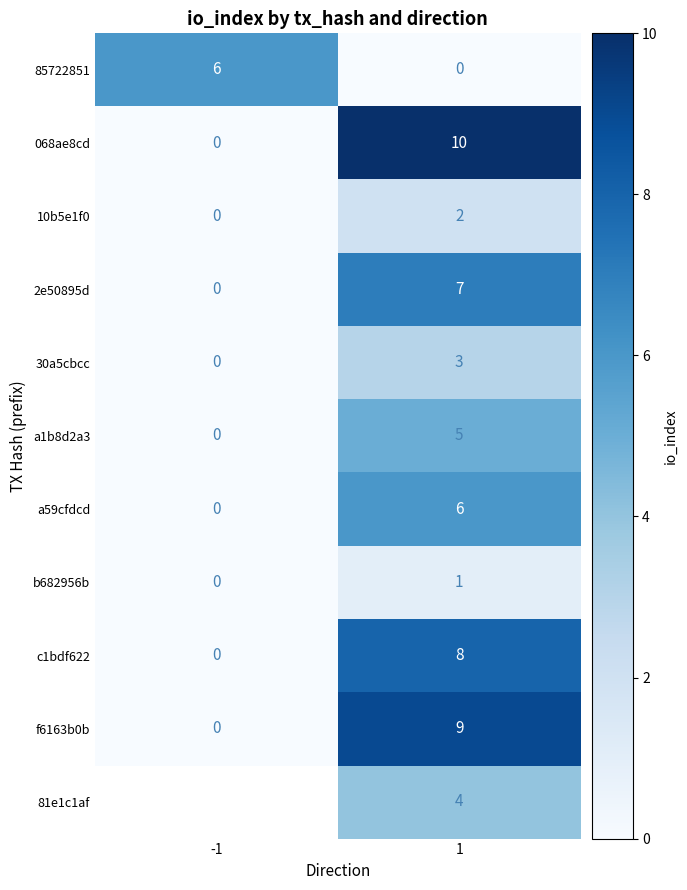

Is it true that c1bdf622 equals 8 at 1?

True